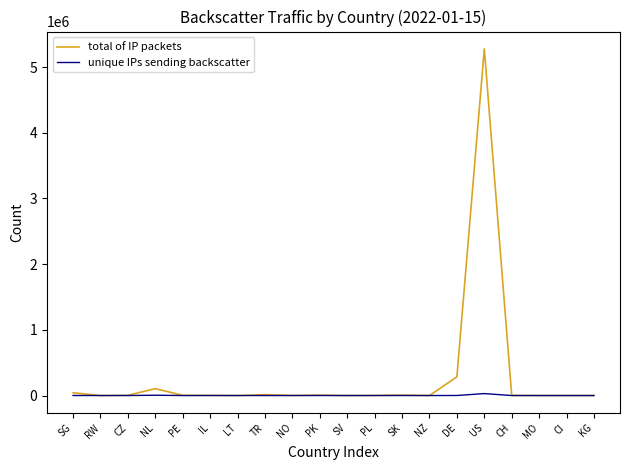

List the series in order of their peak value, highest first.

total of IP packets, unique IPs sending backscatter